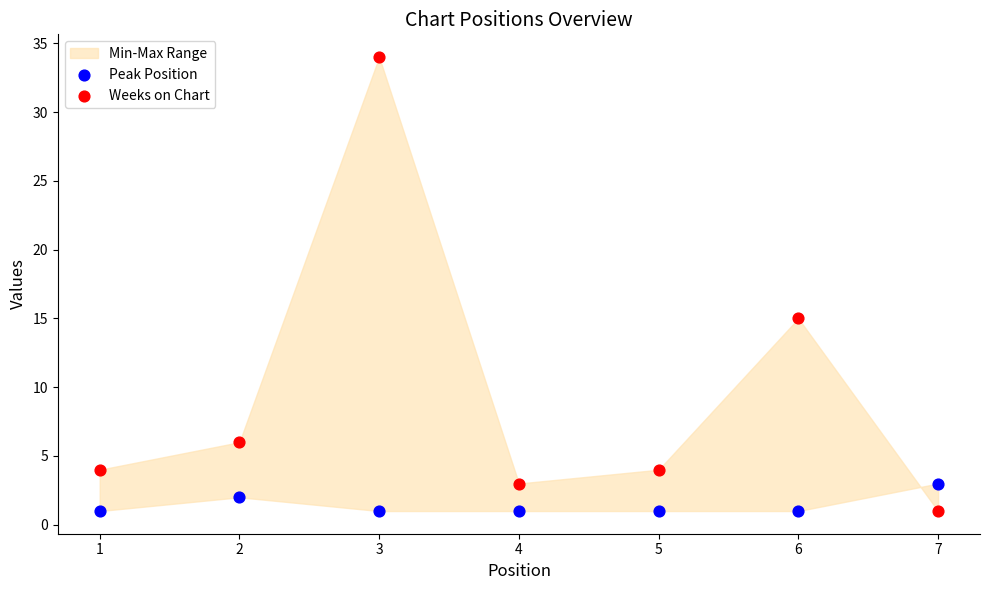

Which series reaches the maximum Y coordinate?

Weeks on Chart